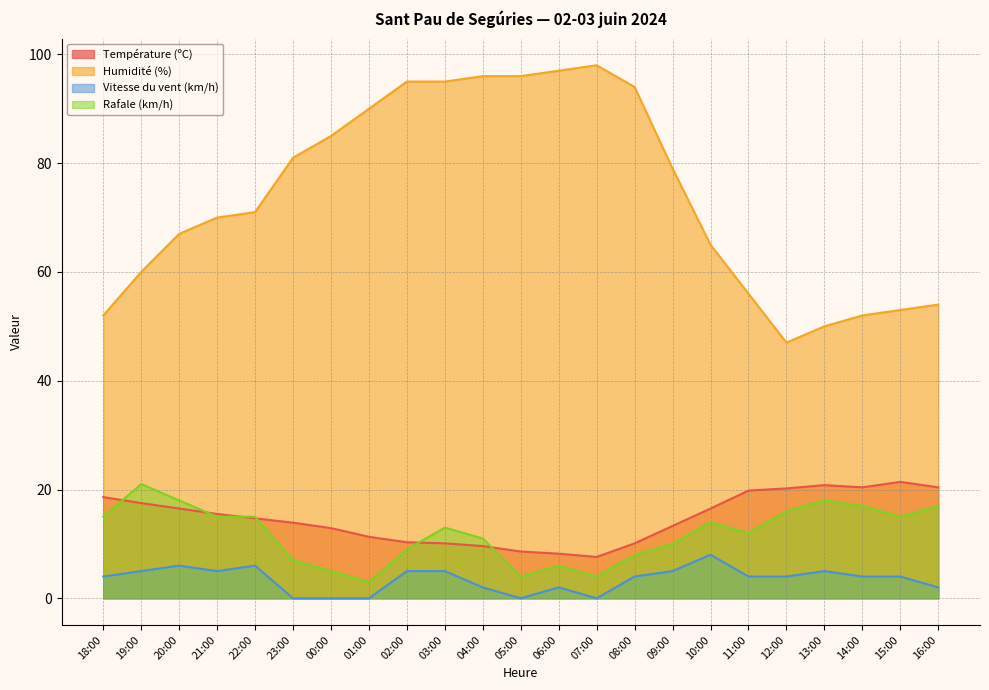

What is the spread (max minus min) of values at 22:00?

65.0